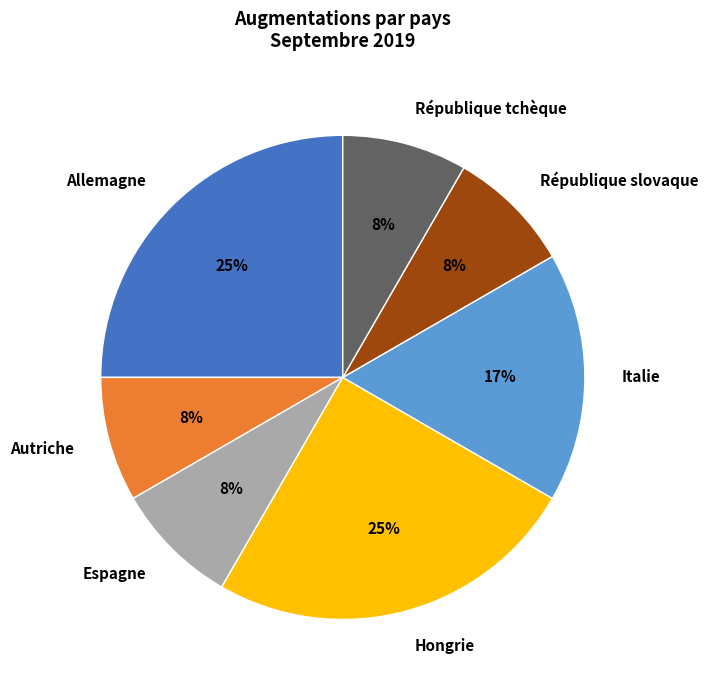

To the nearest percent, what is the difference between the largest and smallest slice percentages?

17%